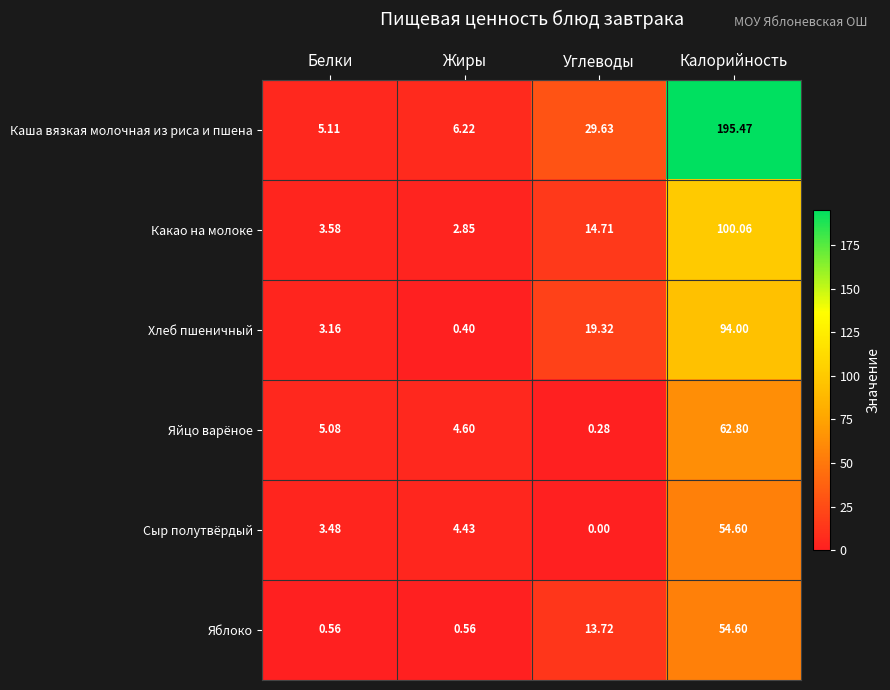

Which series has the largest range (max minus min)?

Каша вязкая молочная из риса и пшена